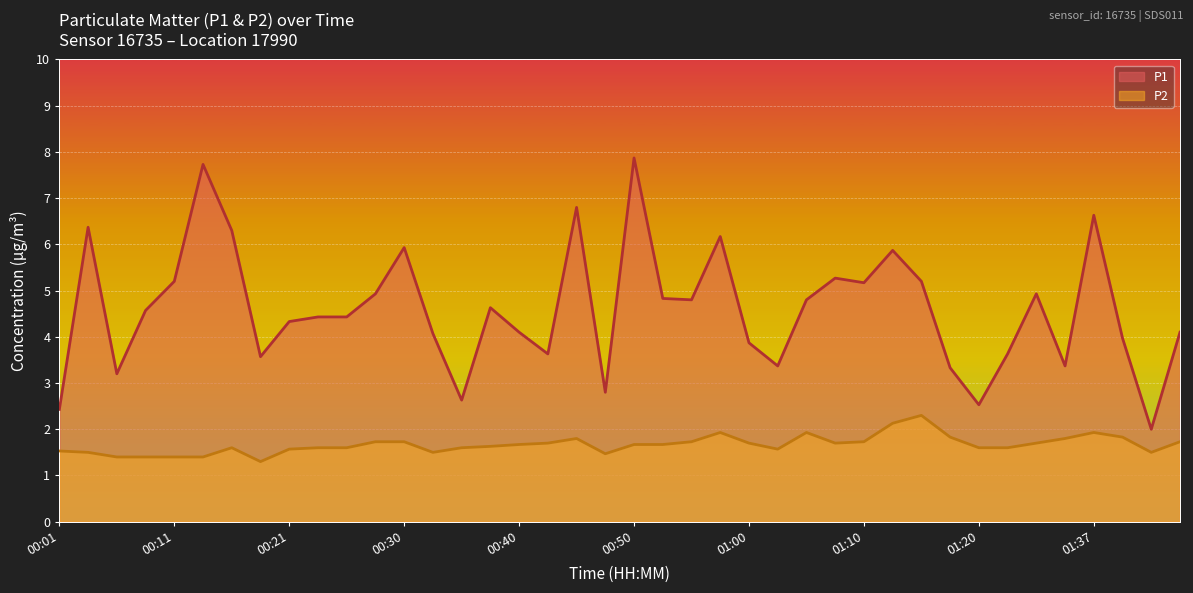

Where is P1 nearest to the value 4?

37